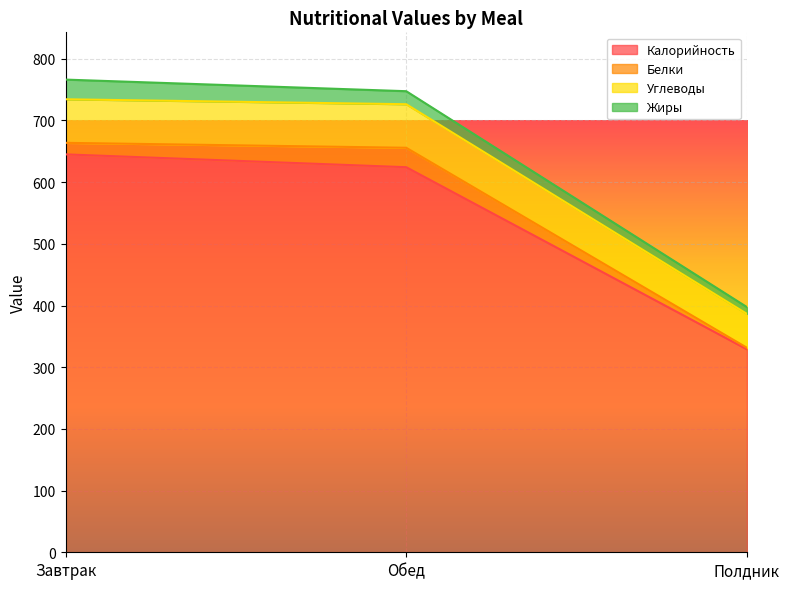

At which label does Калорийность first exceed 624?

Завтрак